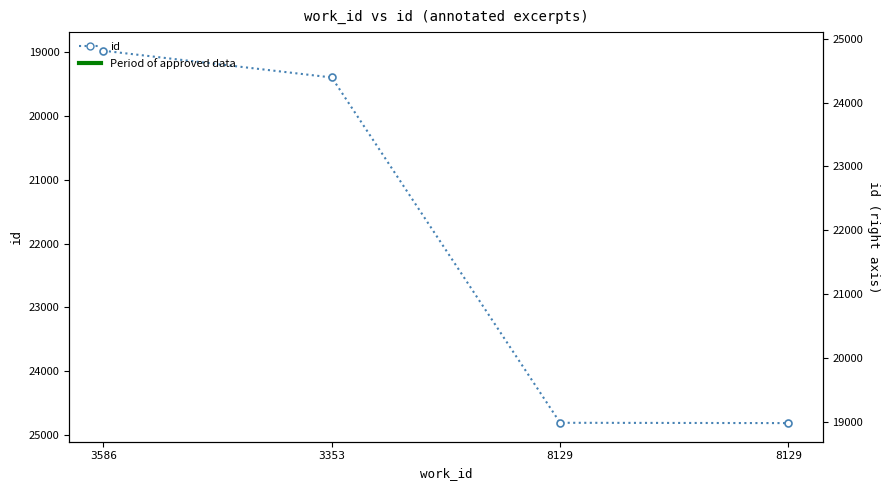

What is the value of the 3rd point from the left?

24806